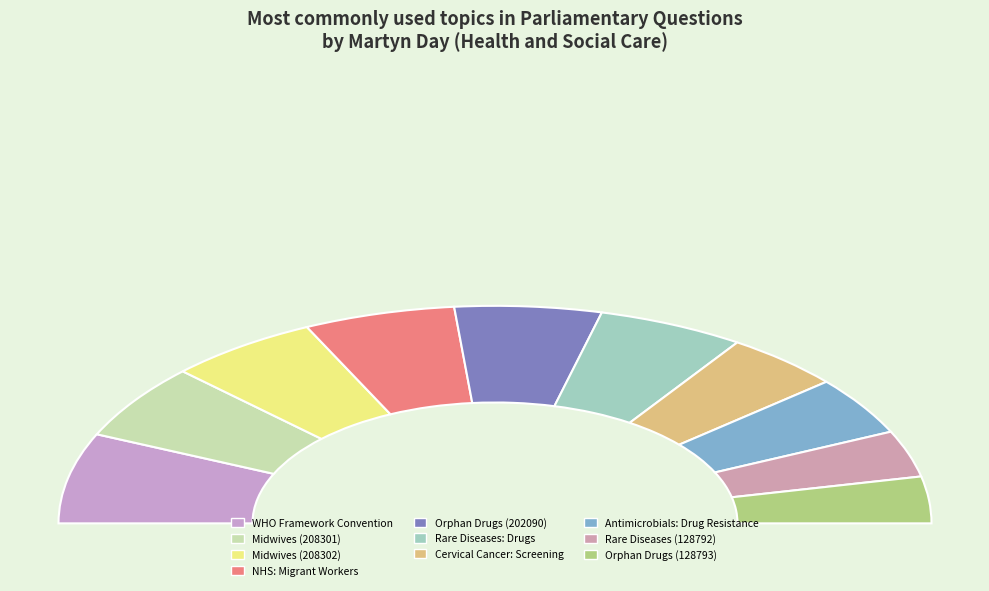

Which category has the smallest portion of the pie?

Rare Diseases (128792)